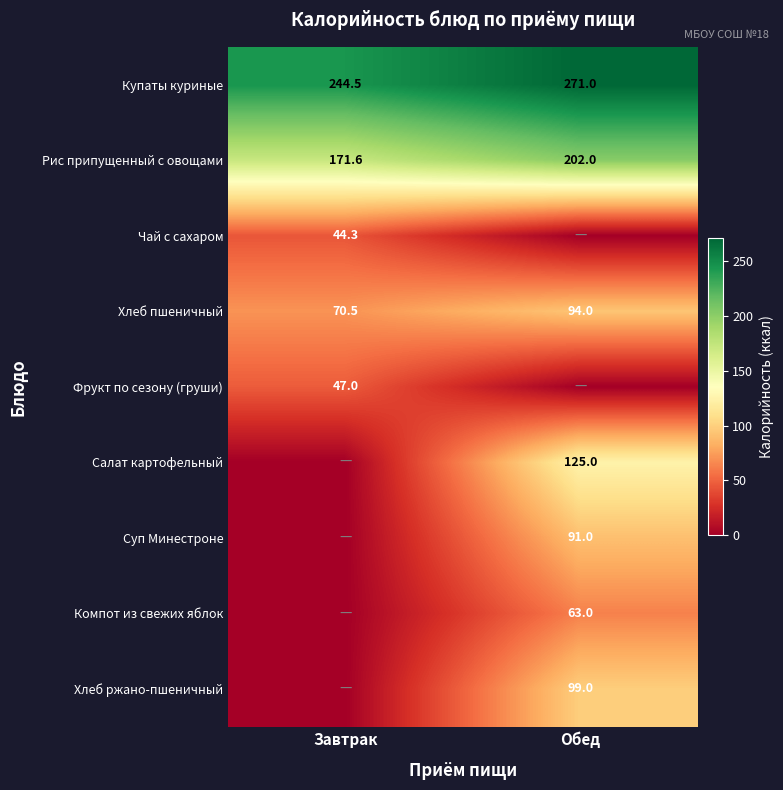

Which has a higher value, Обед or Завтрак?

Обед